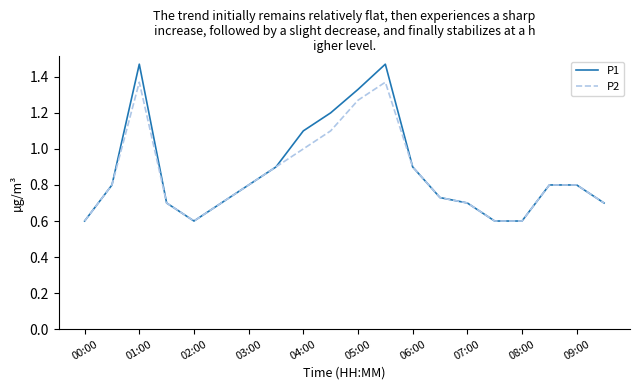

List the series in order of their peak value, highest first.

P1, P2